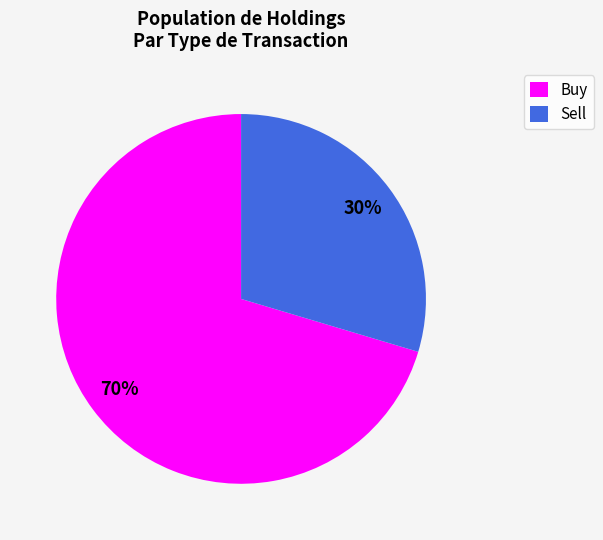

Is there any slice that represents more than half of the pie?

Yes